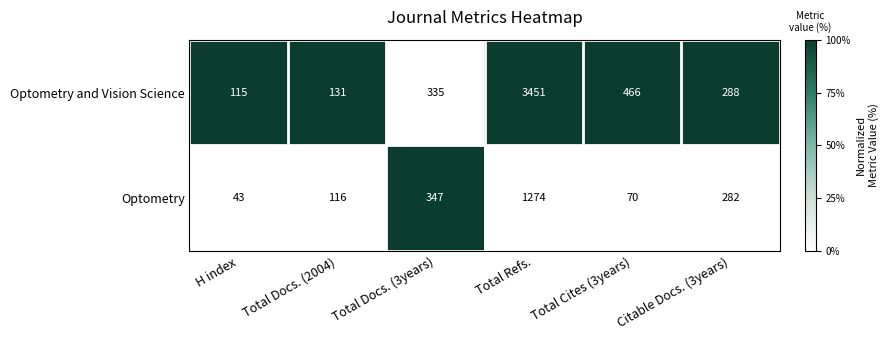

The value of Optometry and Vision Science at Total Cites (3years) is 784. True or false?

False